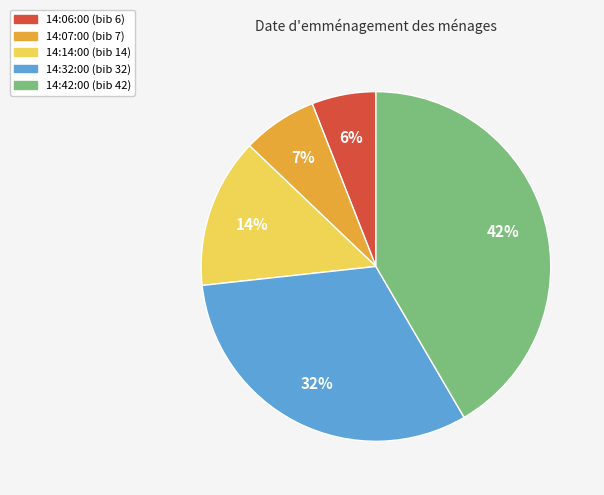

How many slices are in this pie chart?

5